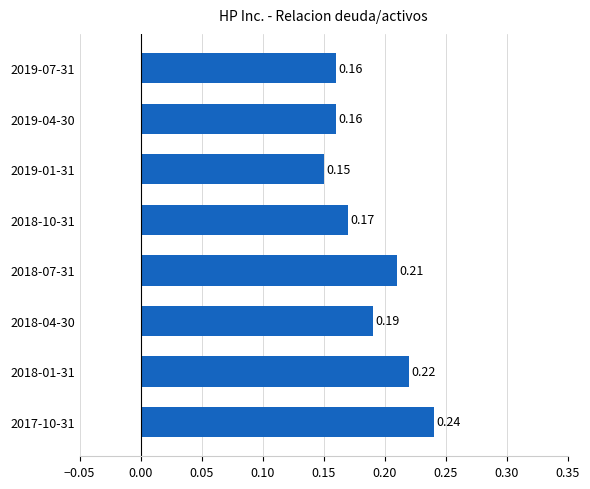

Between 2018-04-30 and 2019-07-31, which is larger?

2018-04-30